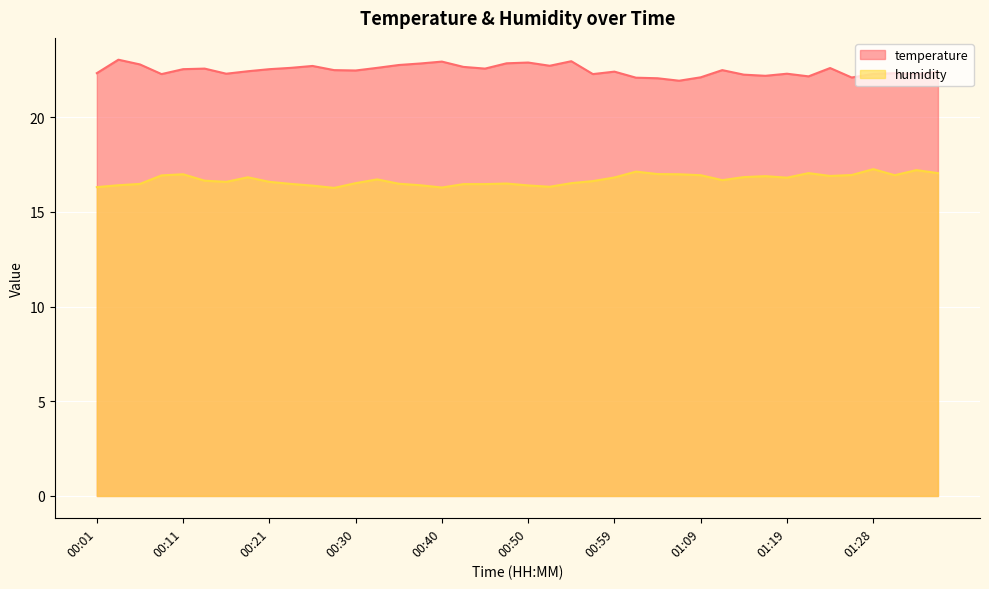

Rank the series by their maximum value, from highest to lowest.

temperature, humidity